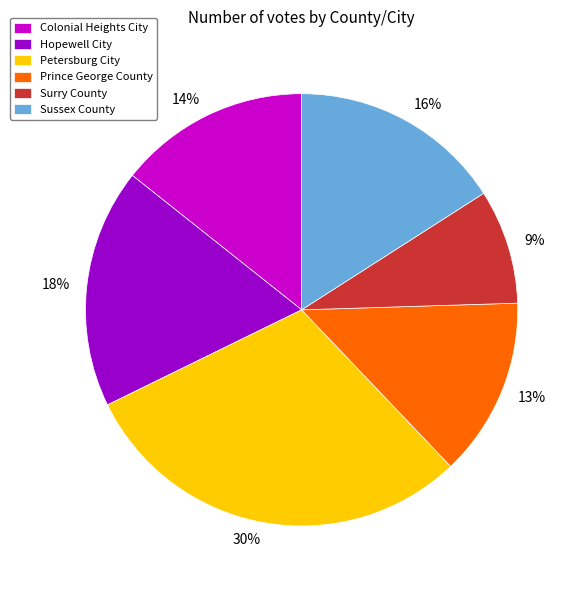

Which category has the smallest portion of the pie?

Surry County